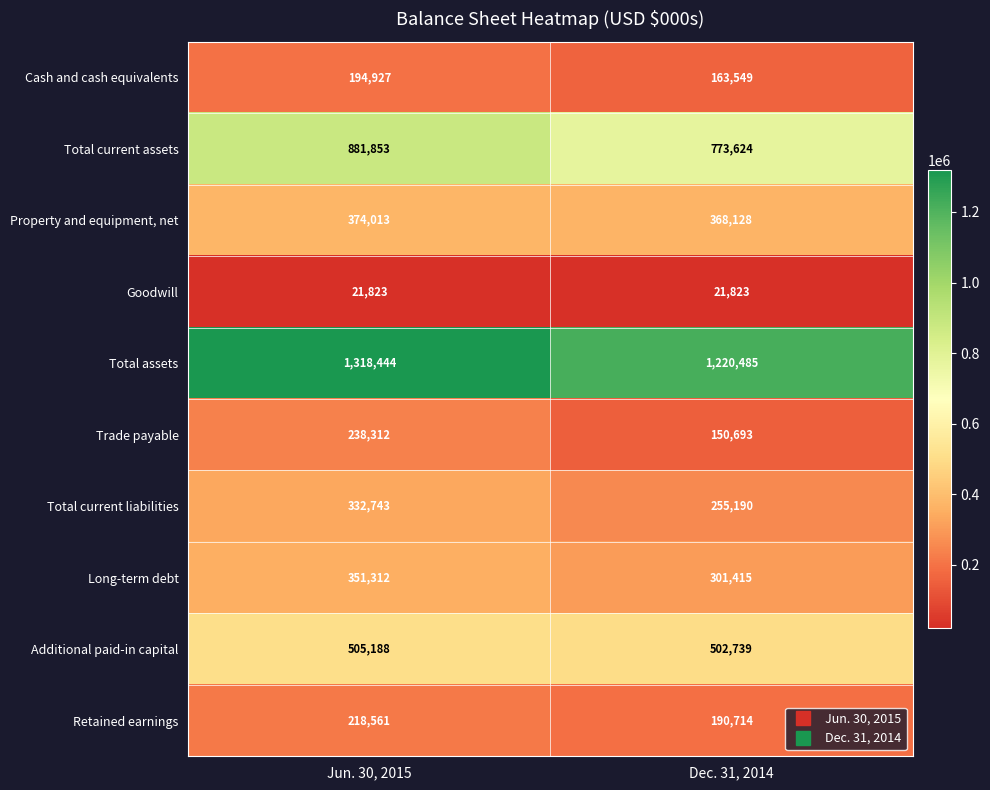

What is the total value across all series at Jun. 30, 2015?

4437176